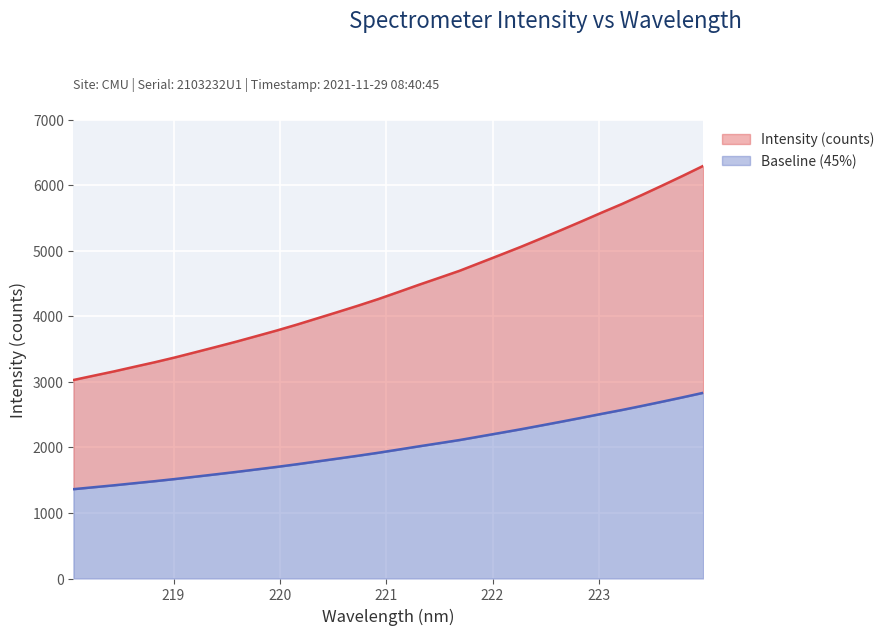

What is the sum of the values at 220.9264 and 220.3533?

8230.8